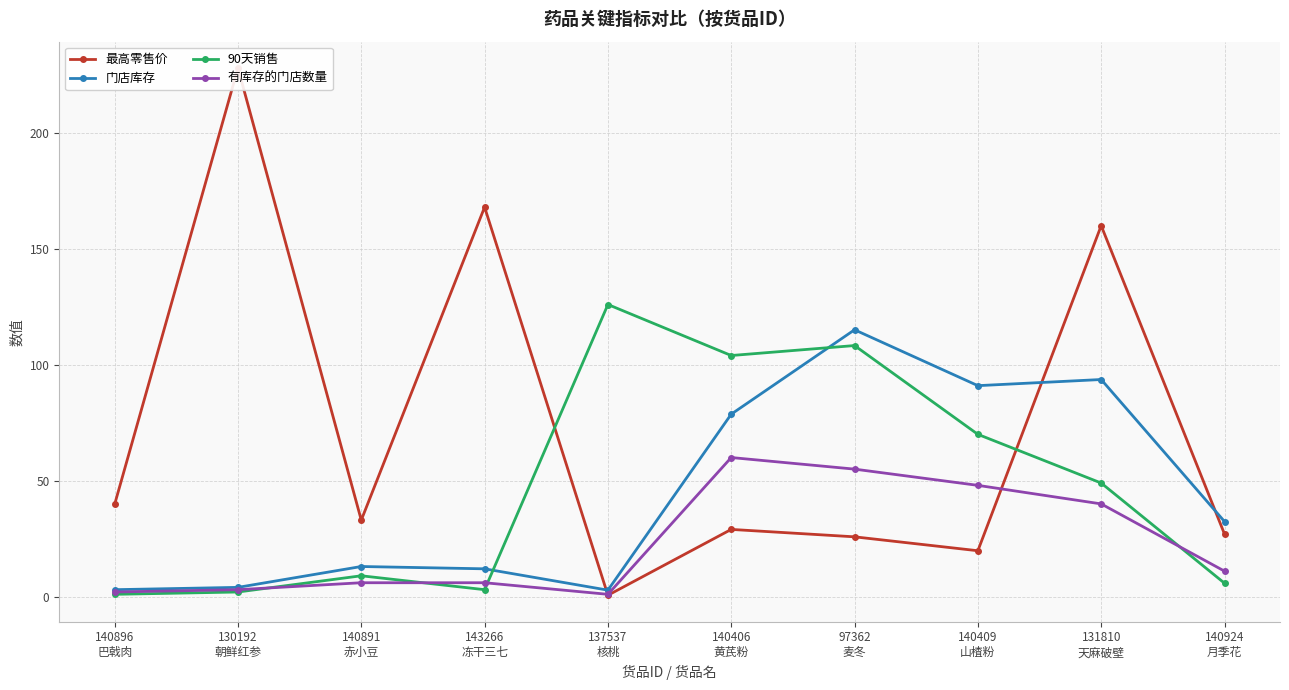

True or false: 最高零售价 has a value of 40.6 at 97362
麦冬.

False